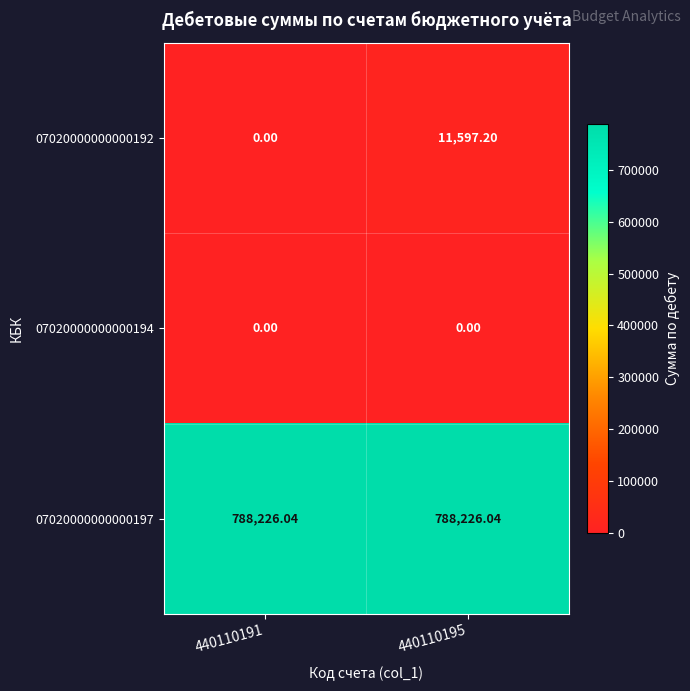

At how many categories does at least one series exceed 108176?

2